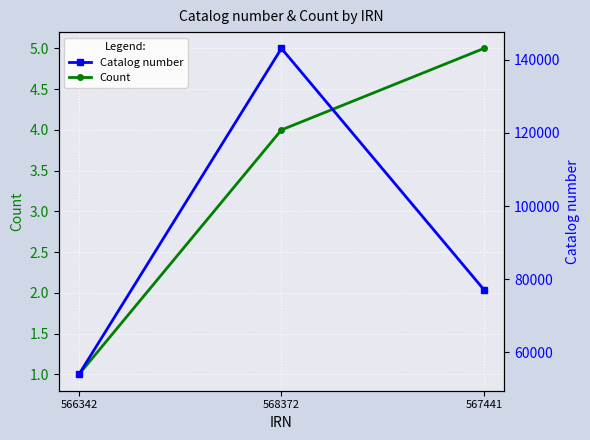

What is the label of the 1st point from the left?

566342